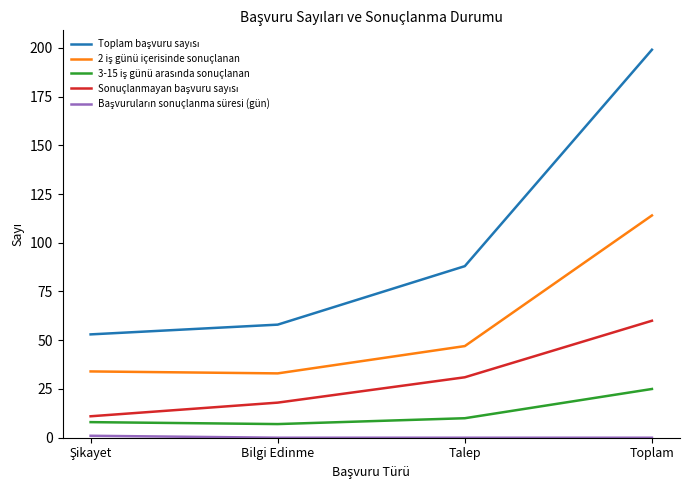

Count the number of data series in this chart.

5